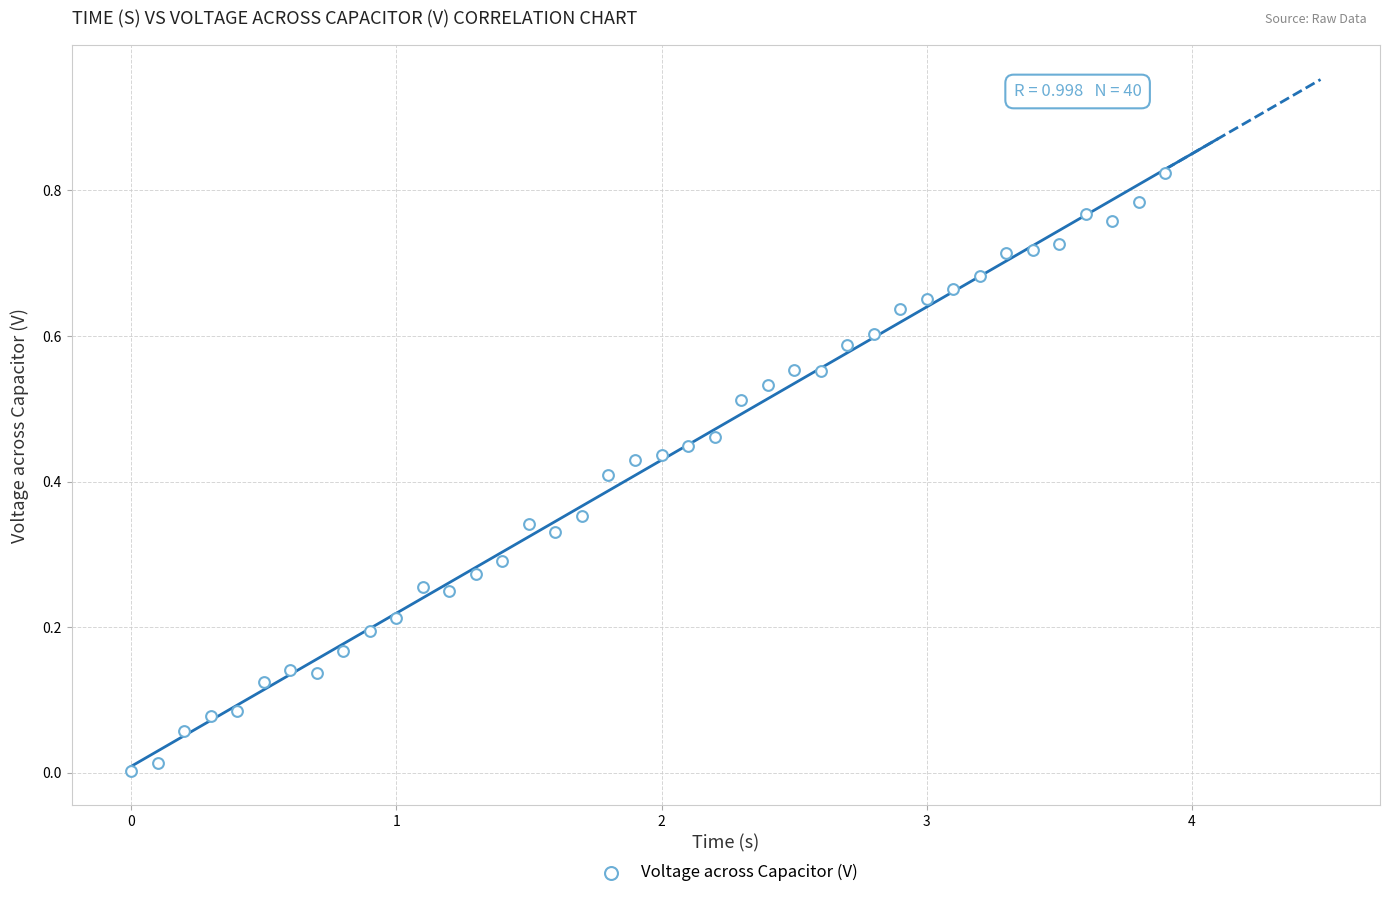

What is the range of X values (max minus min)?

3.9